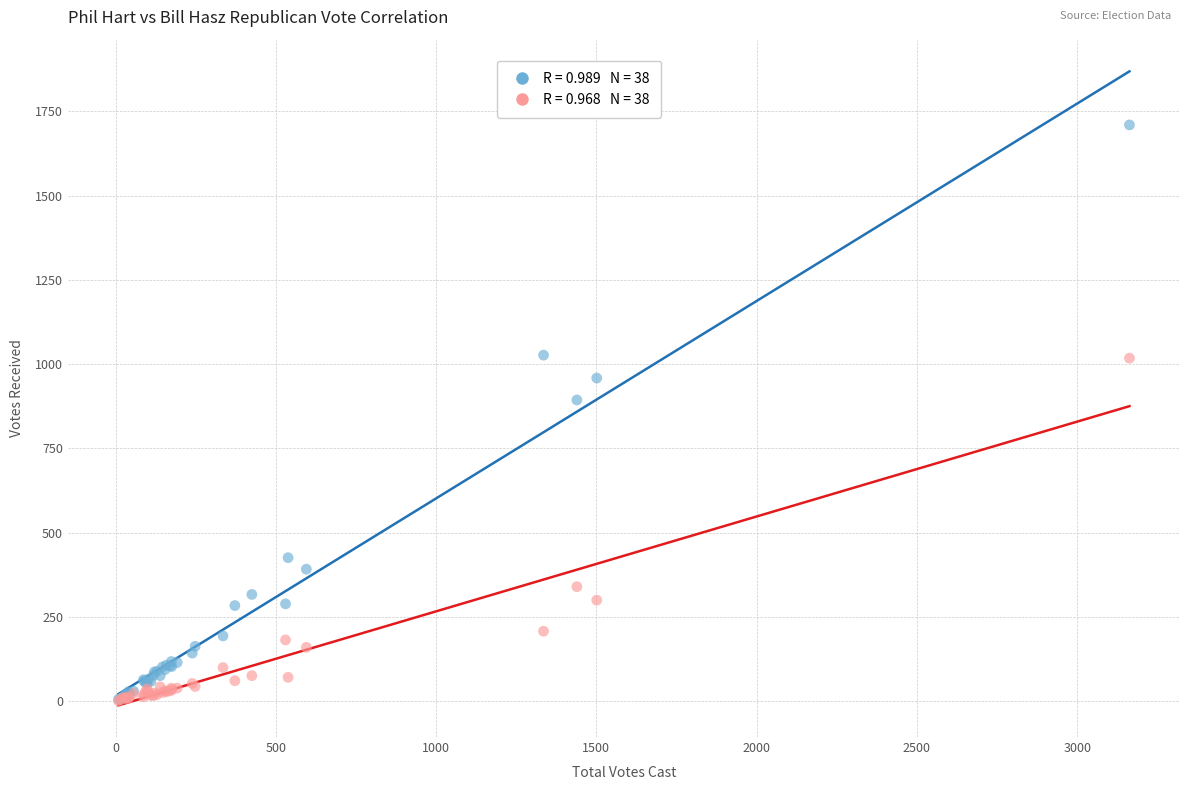

Across all series, what Y value is closest to 855?

894